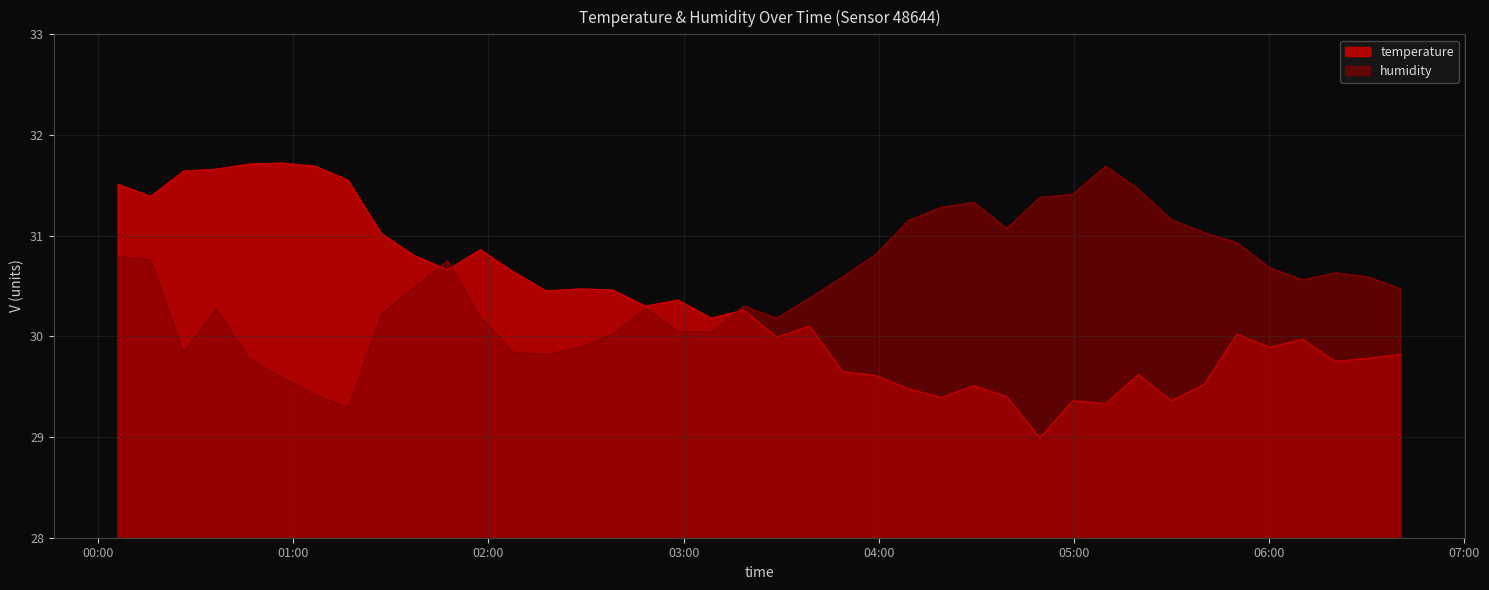

Where is the first local minimum for humidity?

2022-08-01T00:26:18